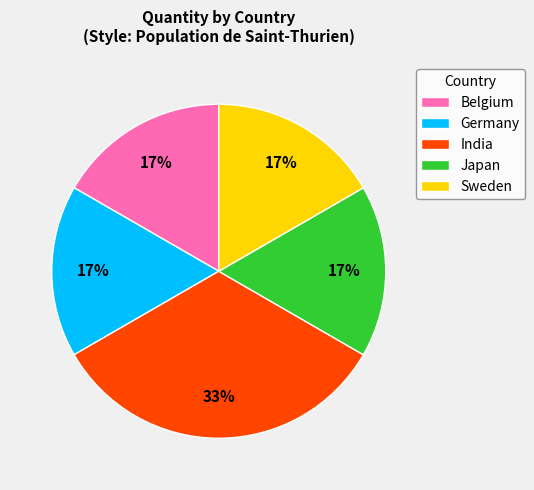

Is it true that Sweden is 5% of the pie?

False